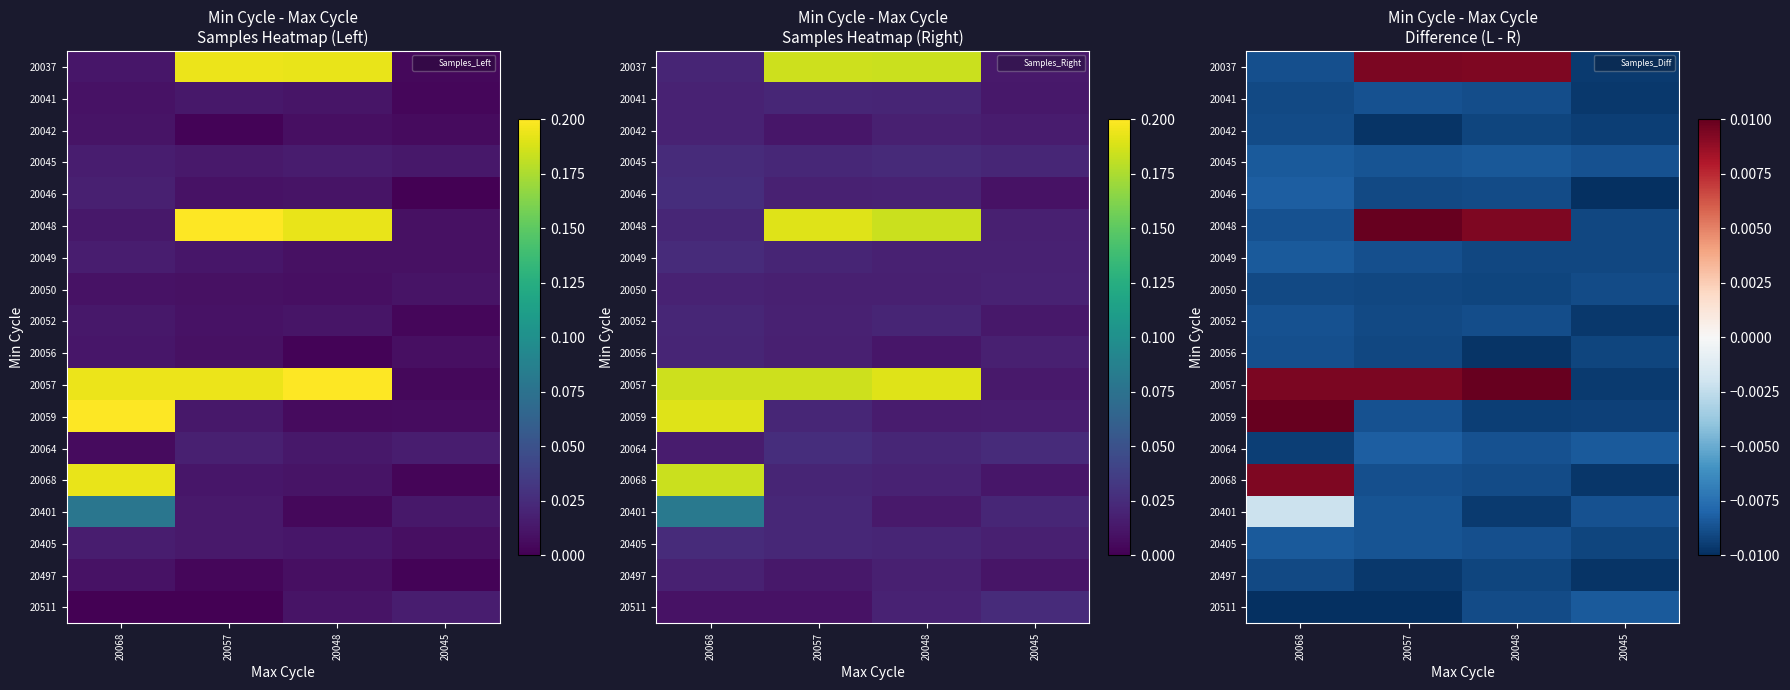

At how many categories does at least one series exceed 0?

3